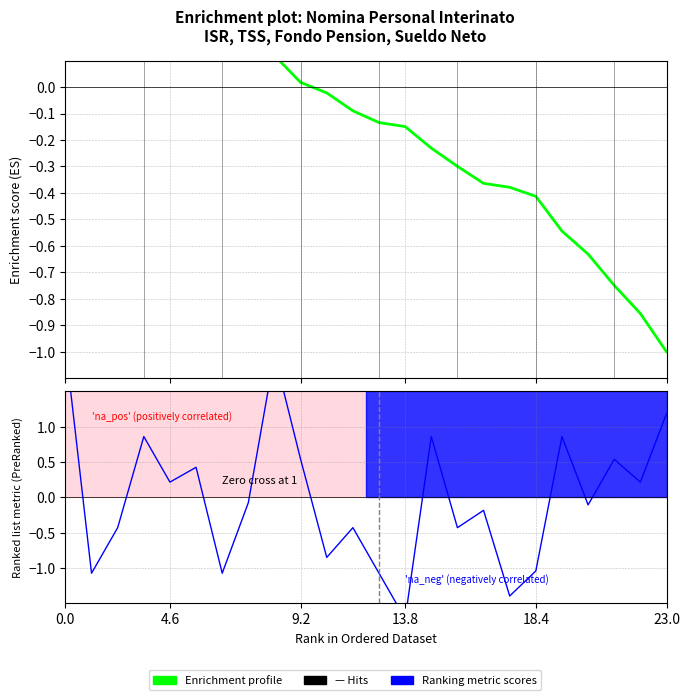

What is the label of the 4th point from the left?

13.8